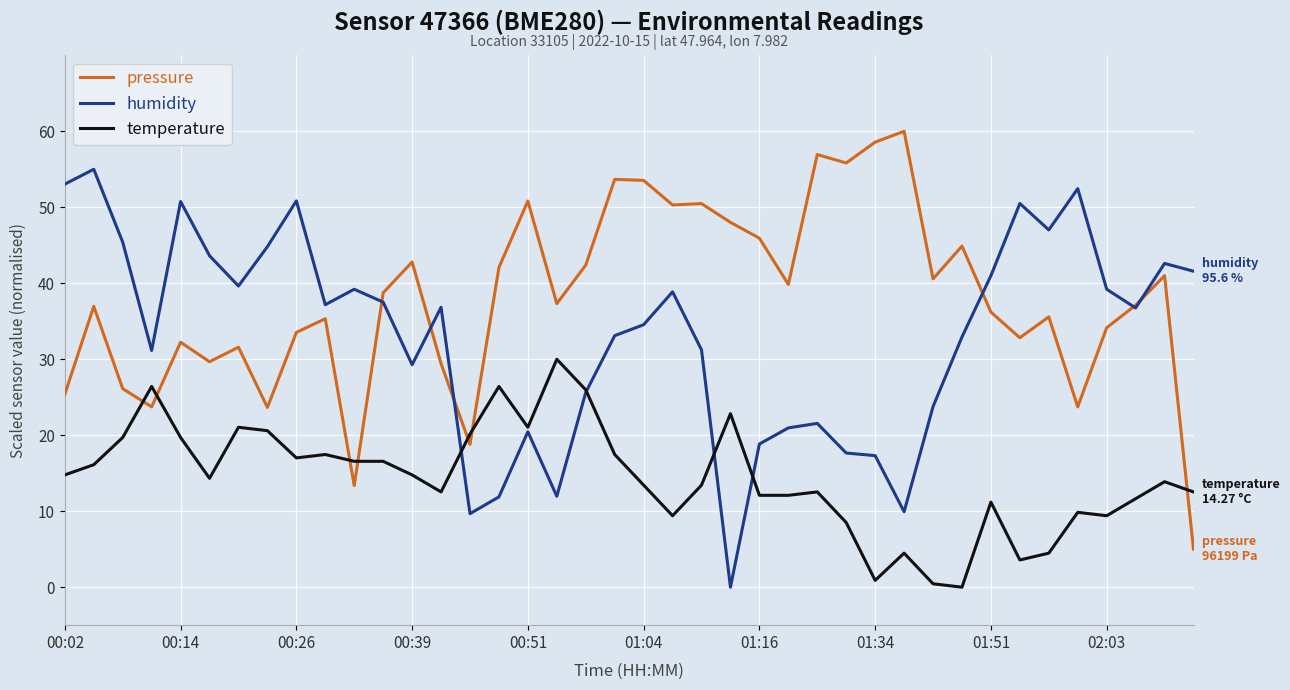

How many values in humidity are above zero?

39